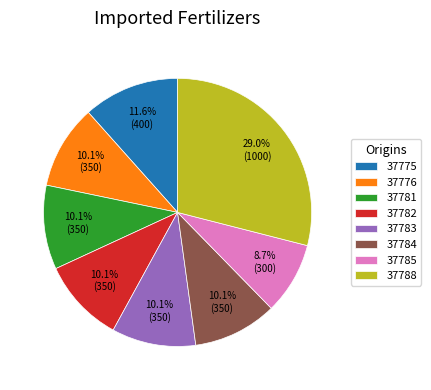

How many segments does this pie chart have?

8